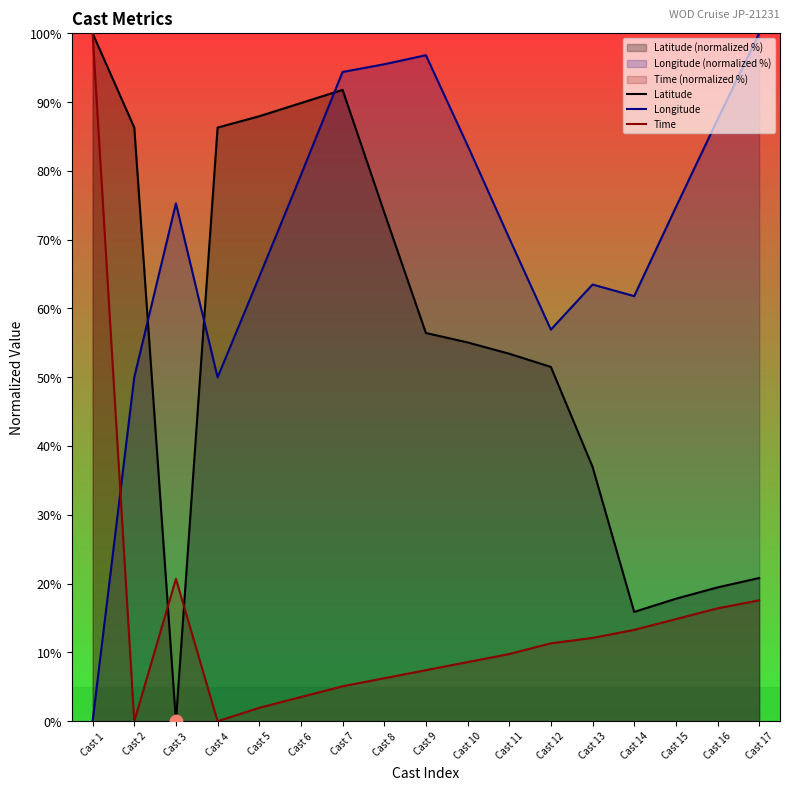

Which series contains the lowest Y value?

Latitude